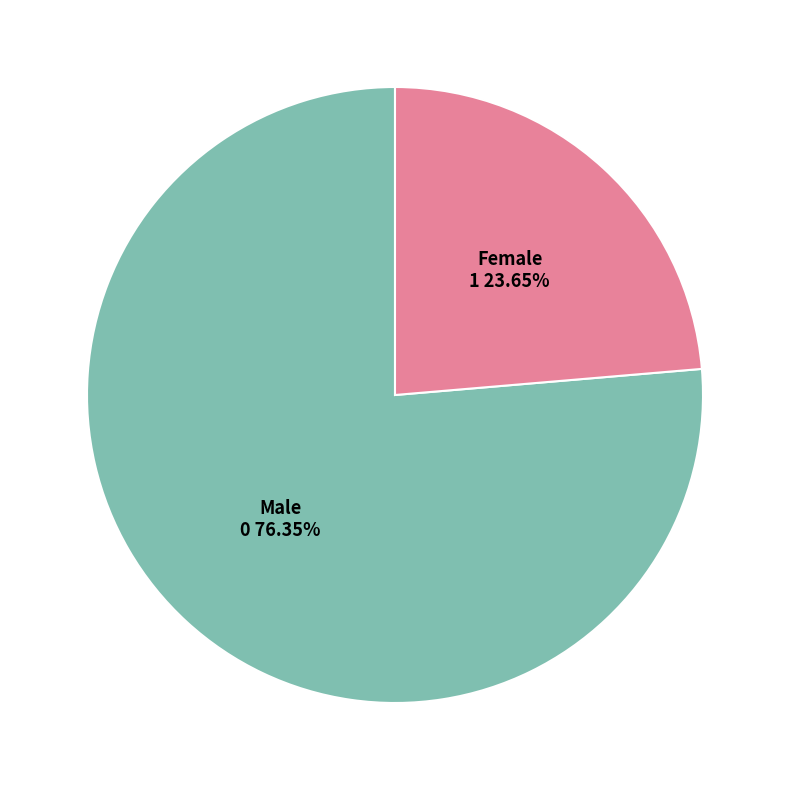

Is there any slice that represents more than half of the pie?

Yes